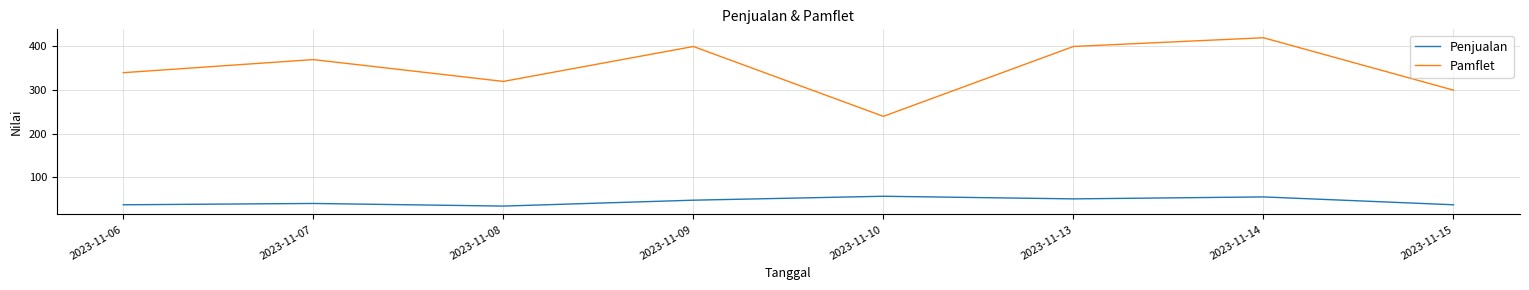

True or false: Pamflet and Penjualan intersect in this chart.

False